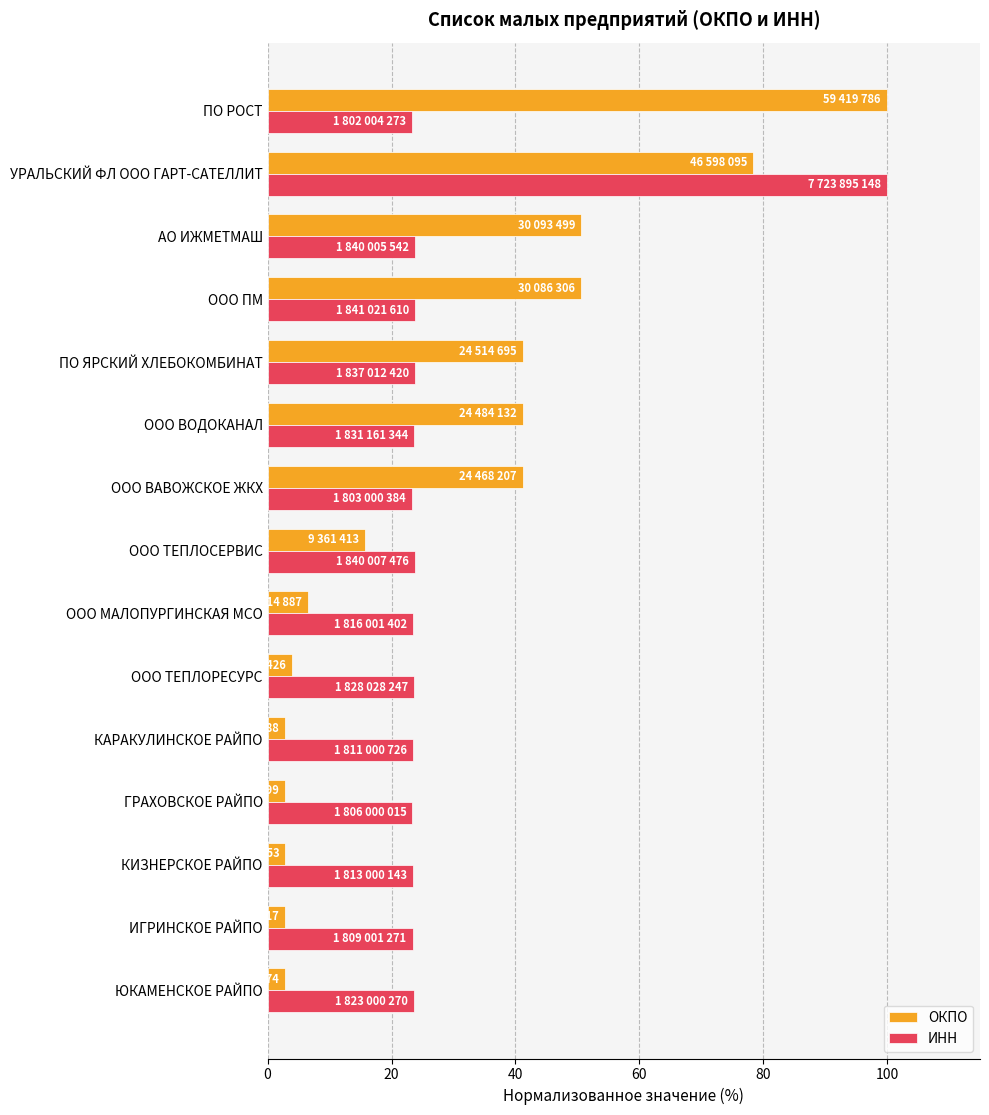

Which series has the widest spread of values?

ОКПО